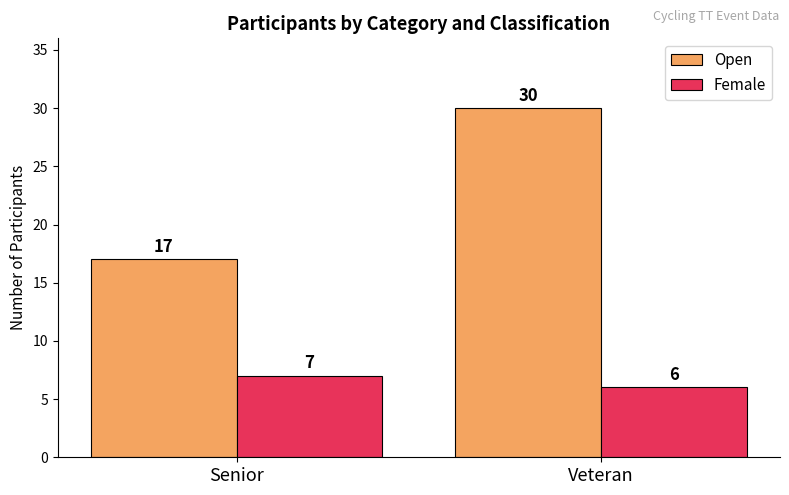

At which label is Female closest to 6?

Veteran